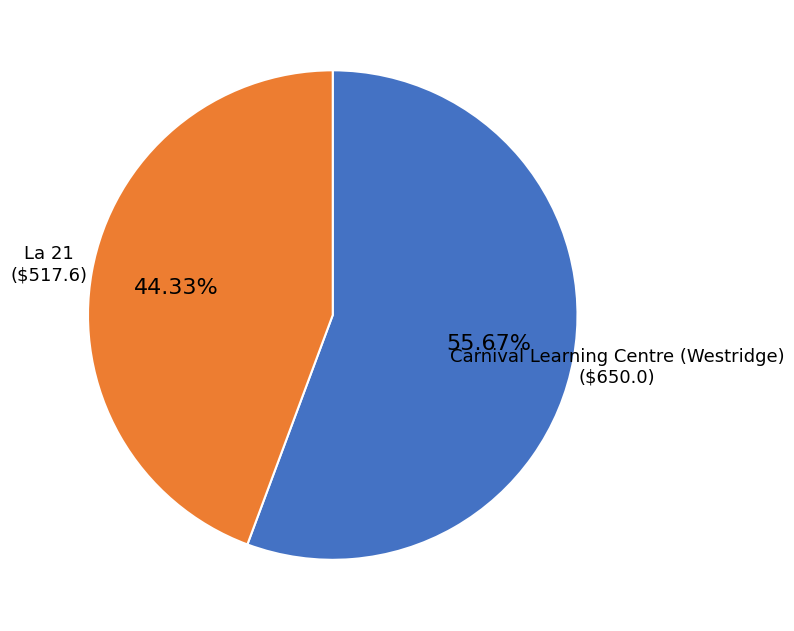

To the nearest percent, what percentage of the pie is La 21?

44%